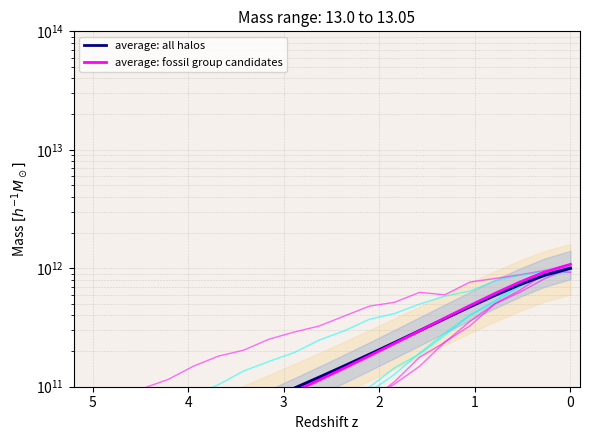

What is the difference between the highest and lowest values at 0?

3475807259.7